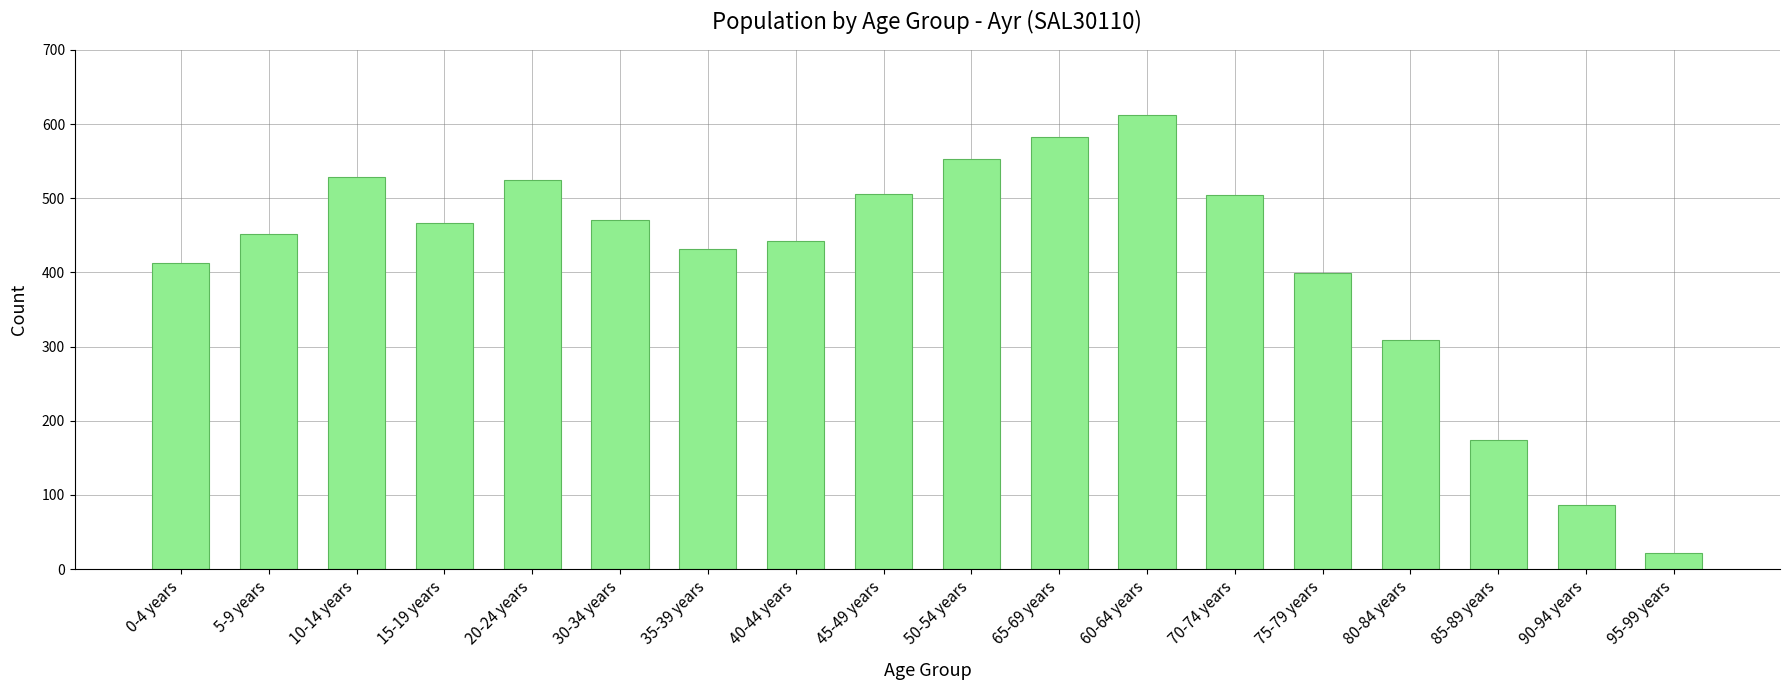

What is the label of the 14th bar from the left?

75-79 years